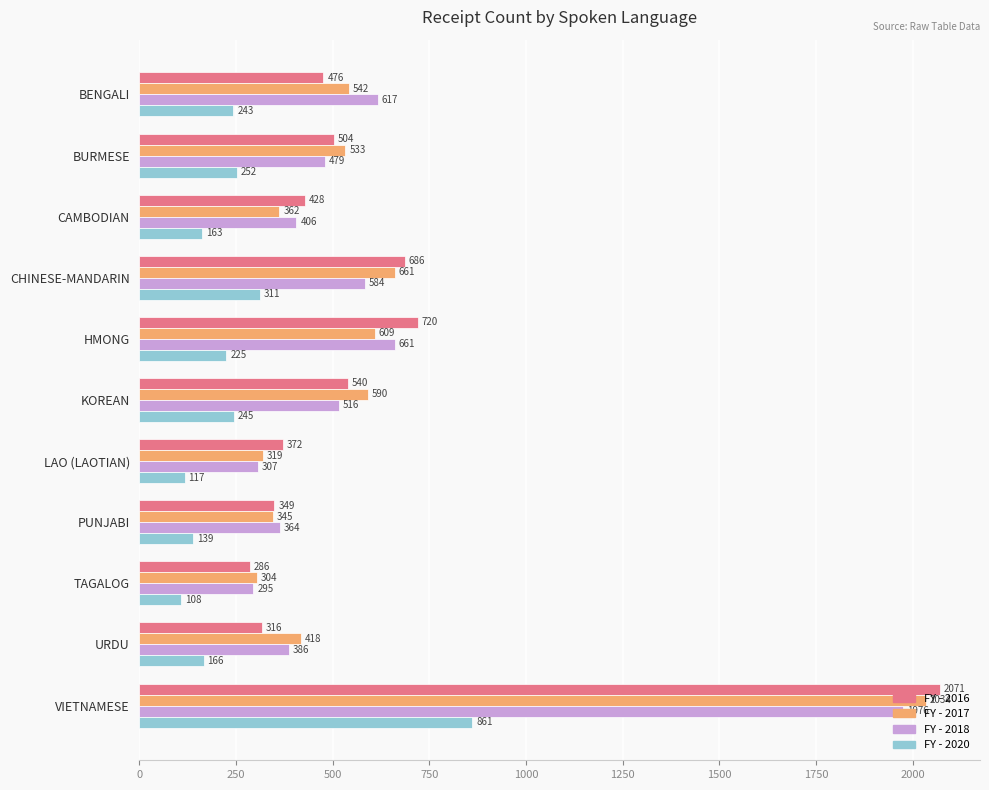

True or false: FY - 2018 has a value of 289 at HMONG.

False